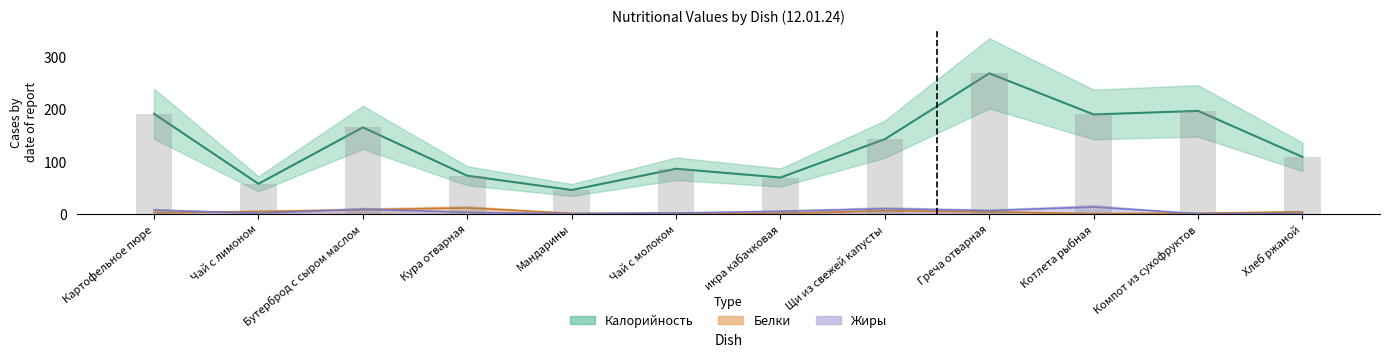

What position from the right is Щи из свежей капусты?

5